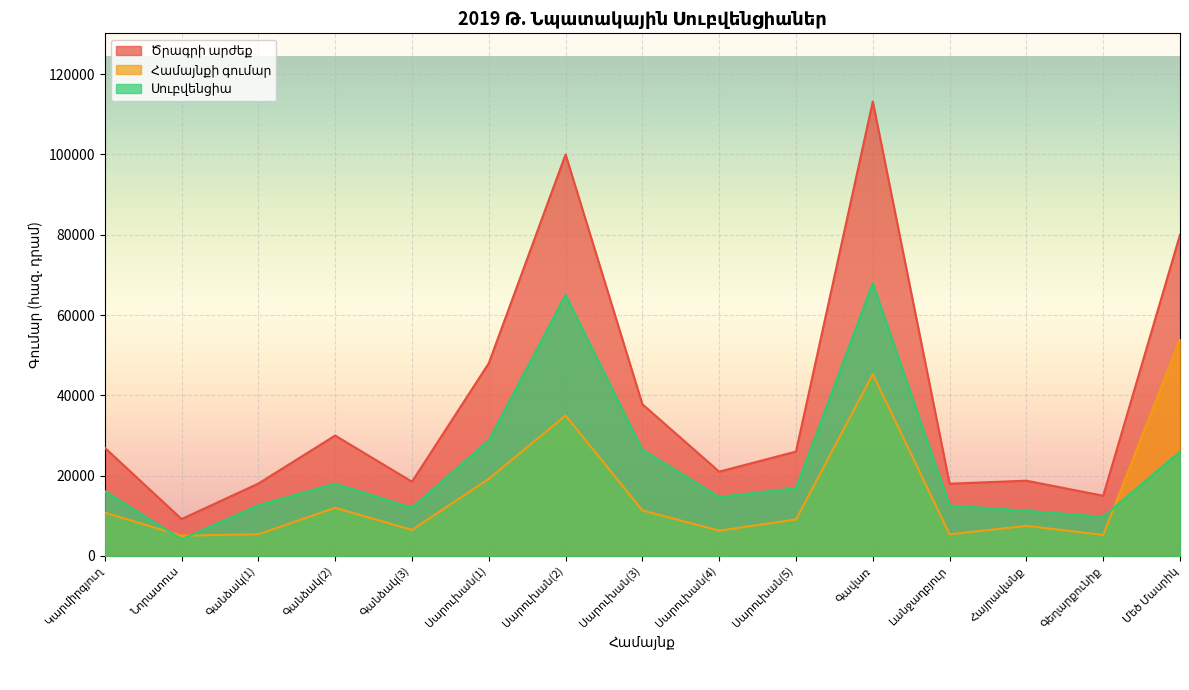

List the labels in order of Սուբվենցիա value, largest first.

Գավառ, Սարուխան(2), Սարուխան(1), Սարուխան(3), Մեծ Մասրիկ, Գանձակ(2), Սարուխան(5), Կարմիրգյուղ, Սարուխան(4), Գանձակ(1), Լանջաղբյուր, Գանձակ(3), Հայրավանք, Գեղարքունիք, Նորատուս